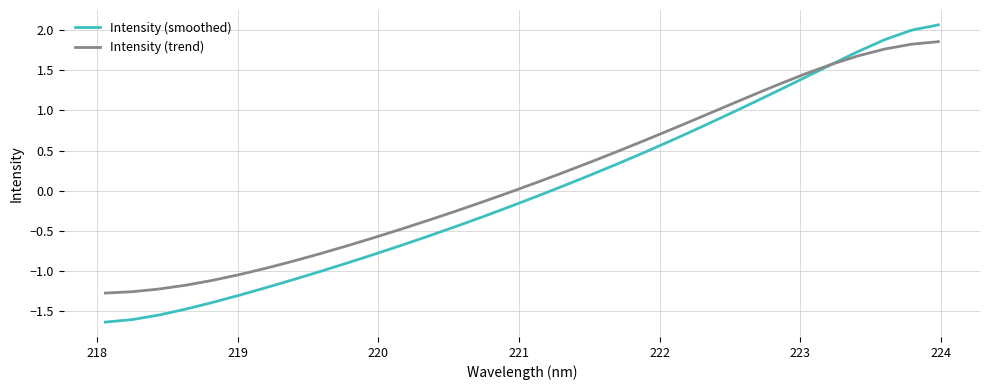

Rank the series by their maximum value, from highest to lowest.

Intensity (smoothed), Intensity (trend)